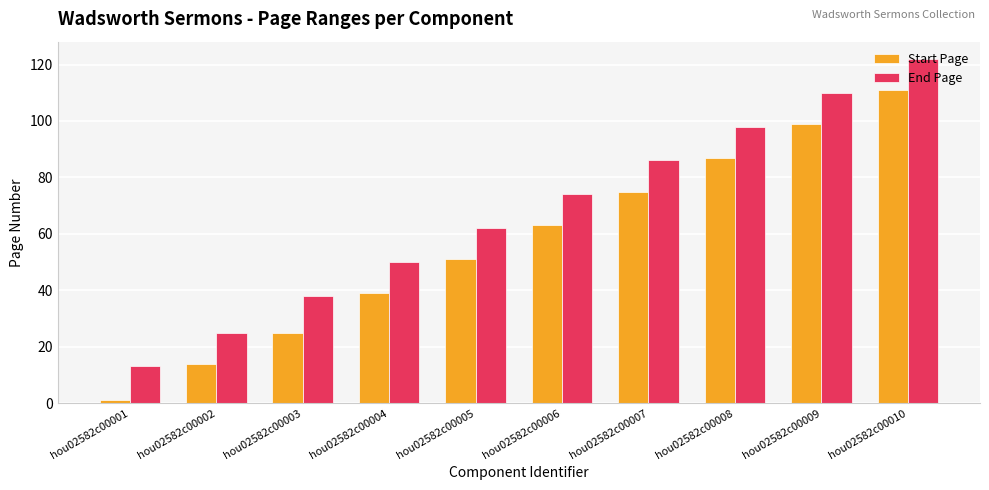

Is it true that Start Page equals 133 at hou02582c00007?

False